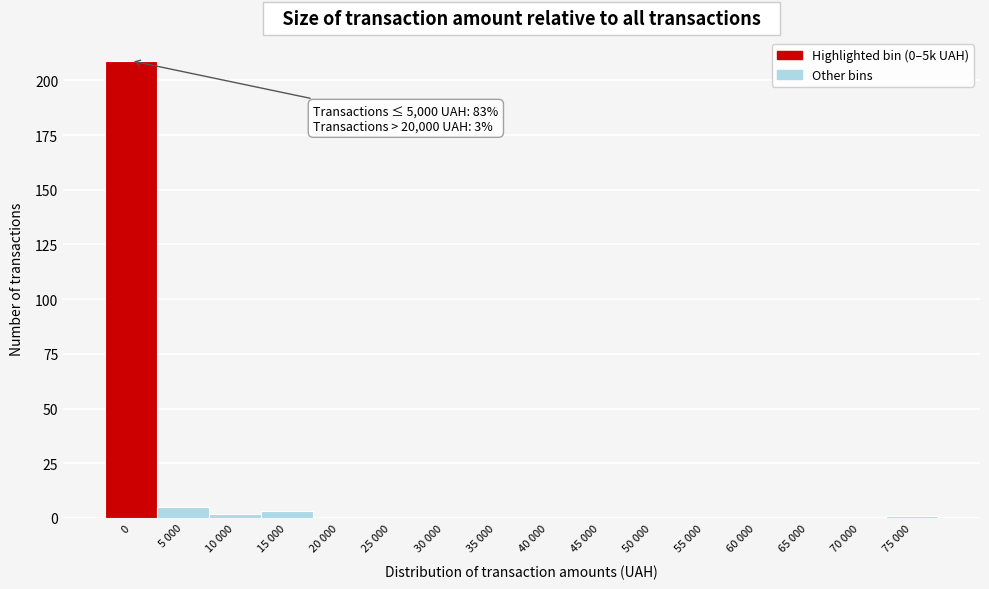

Reading left to right, what are all the values shown in this chart?

0=209	5 000=5	10 000=2	15 000=3	20 000=0	25 000=0	30 000=0	35 000=0	40 000=0	45 000=0	50 000=0	55 000=0	60 000=0	65 000=0	70 000=0	75 000=1